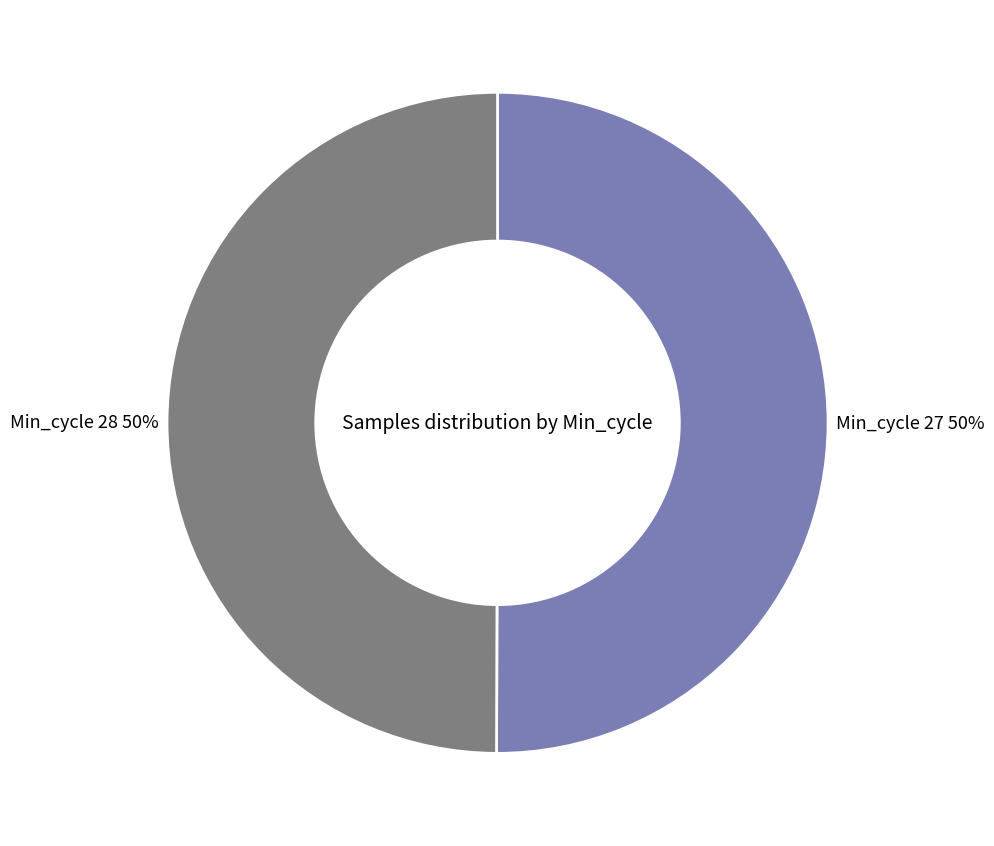

To the nearest percent, what is the average slice percentage?

50%